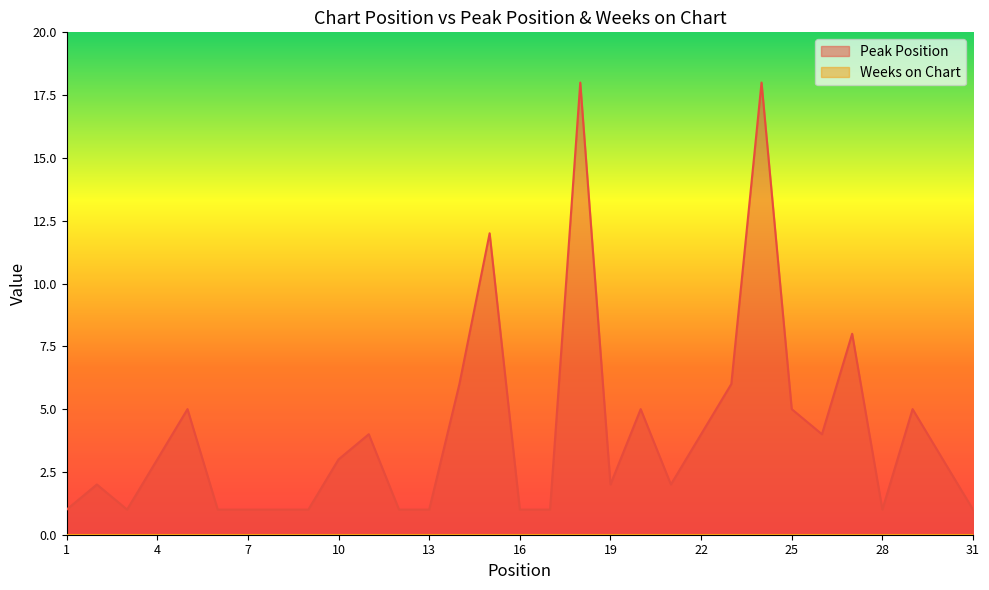

Which has a higher value, 12 or 7?

12